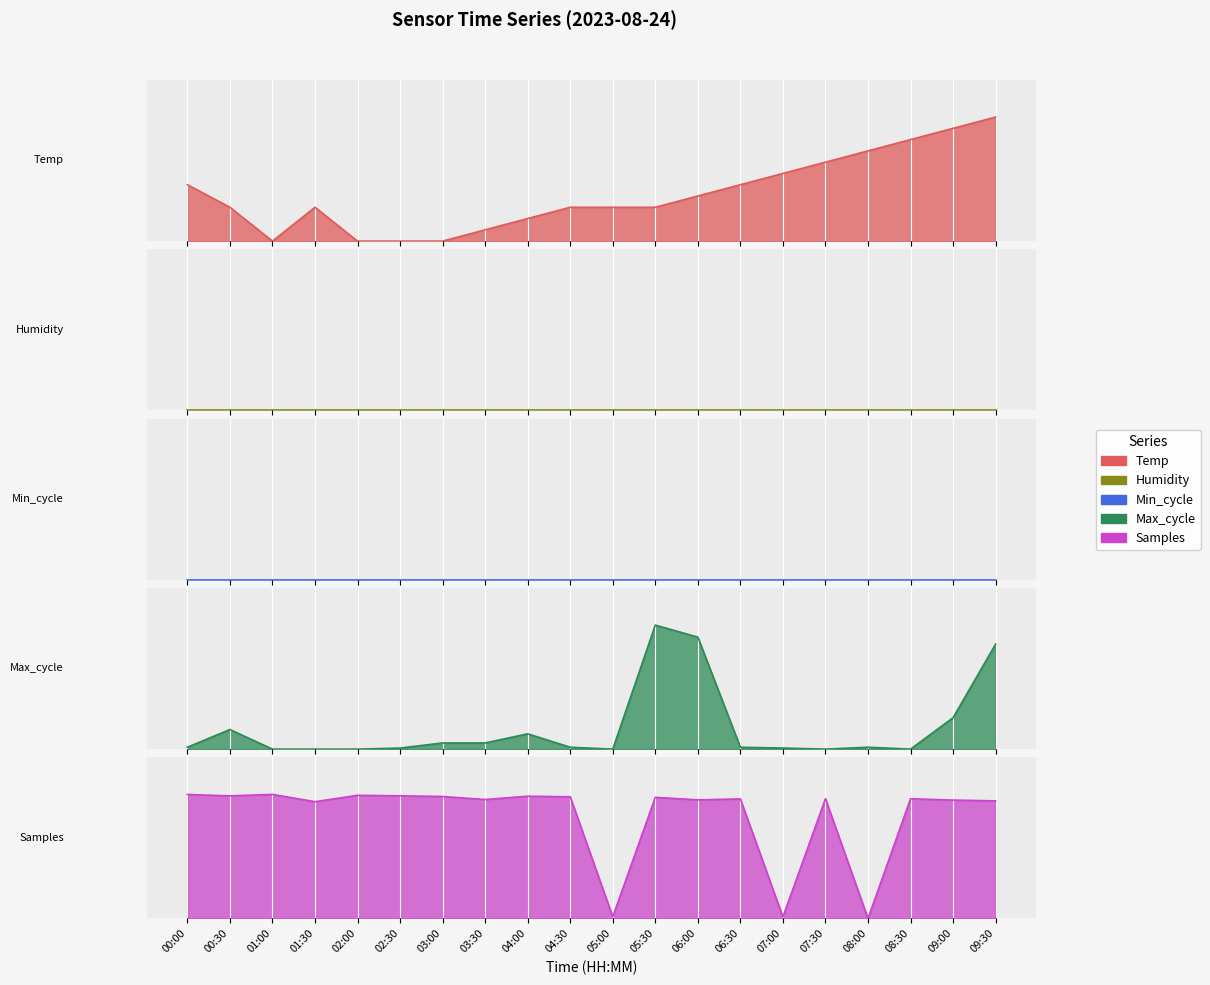

List the labels in order of Max_cycle value, largest first.

05:30, 06:00, 09:30, 09:00, 00:30, 04:00, 03:00, 03:30, 00:00, 04:30, 06:30, 08:00, 02:30, 07:00, 01:00, 01:30, 02:00, 05:00, 07:30, 08:30